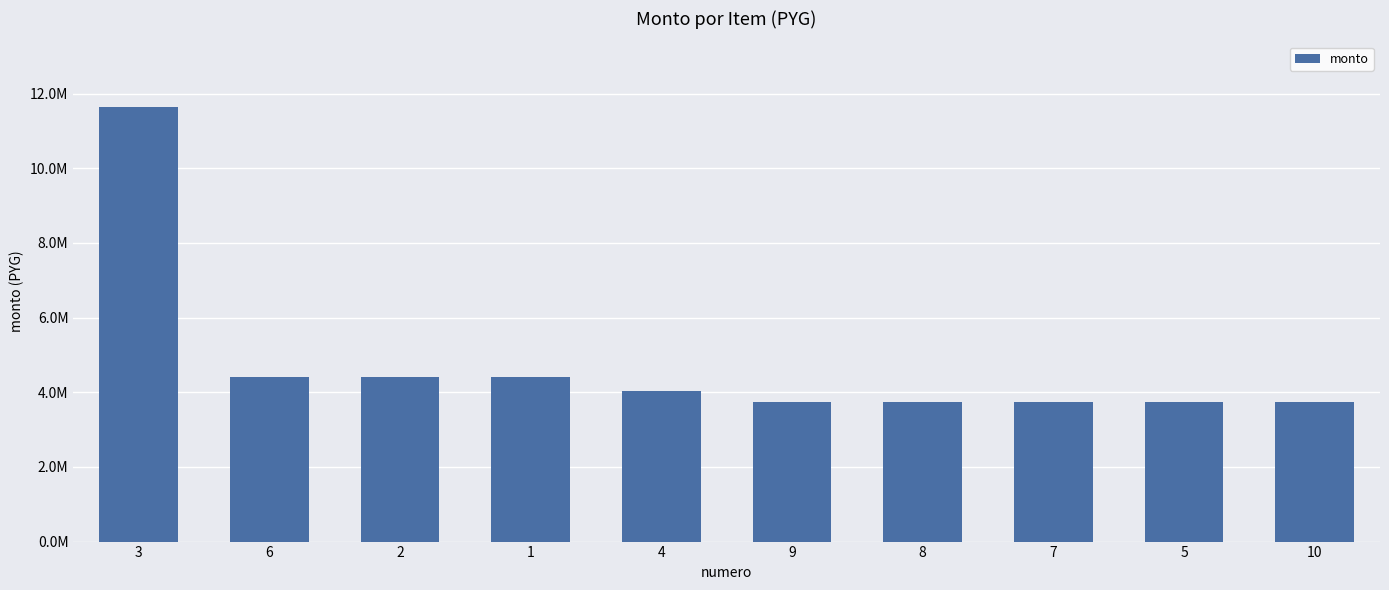

Which has a higher value, 10 or 8?

10